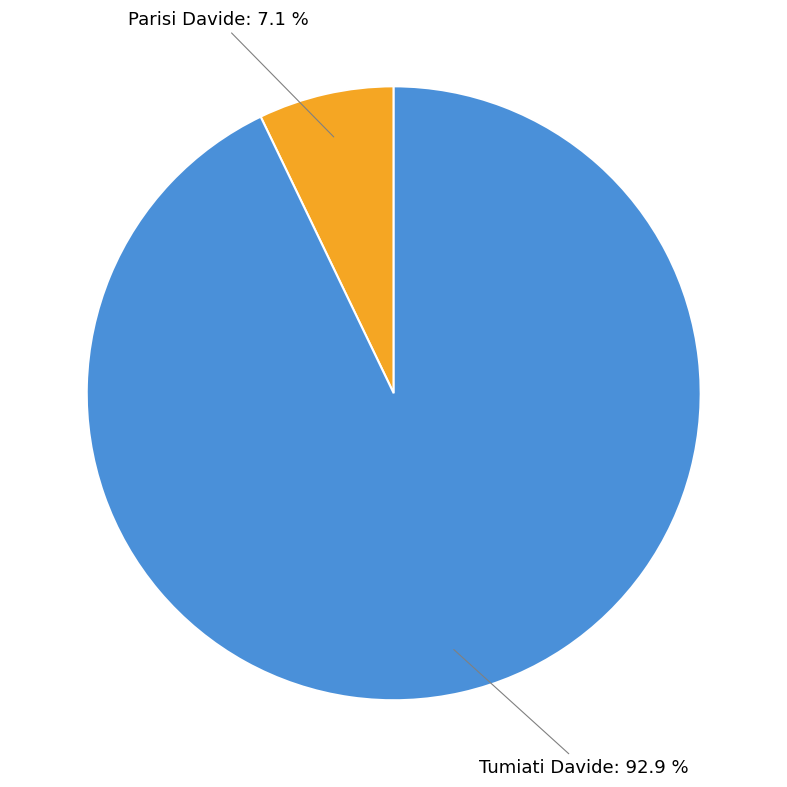

Does any single category account for the majority?

Yes